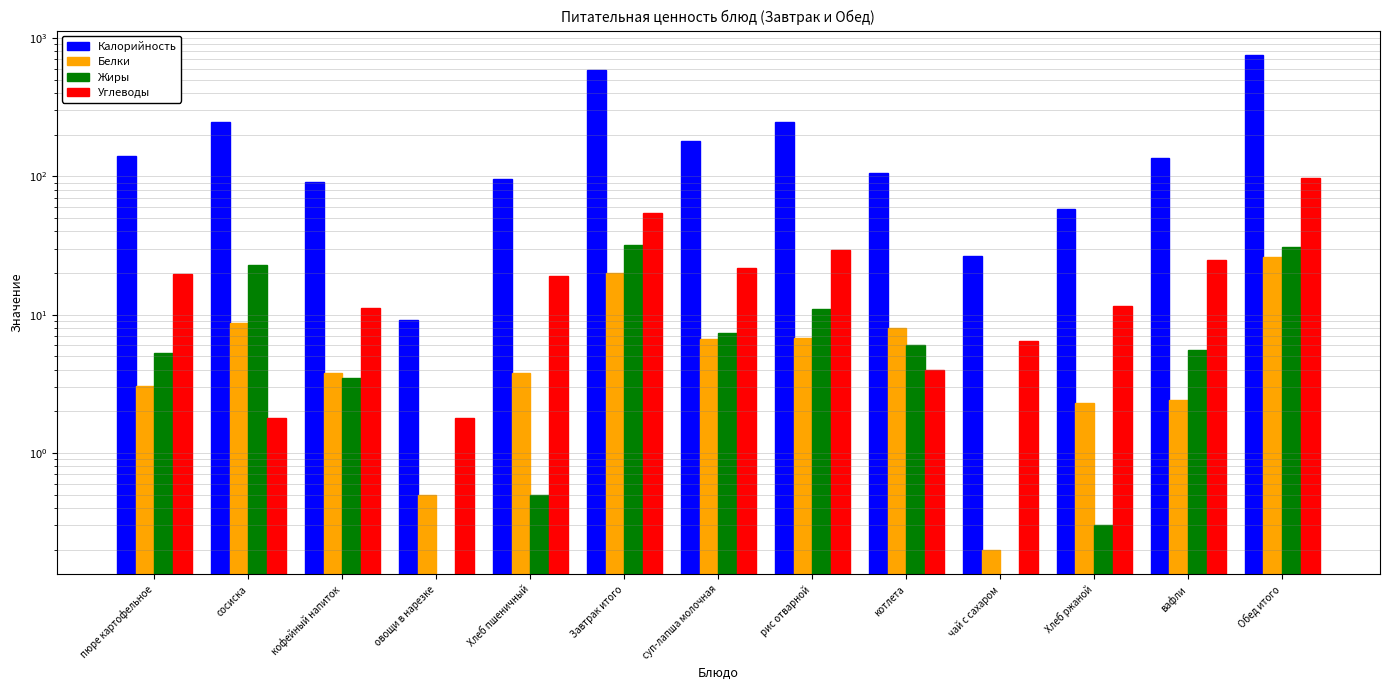

What is the label of the 2nd bar from the left?

сосиска